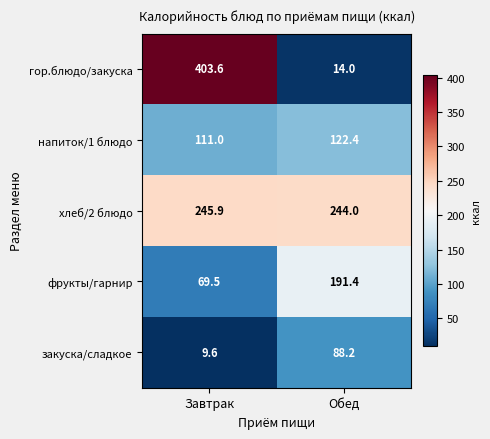

At which category does the chart reach its peak across all series?

Завтрак